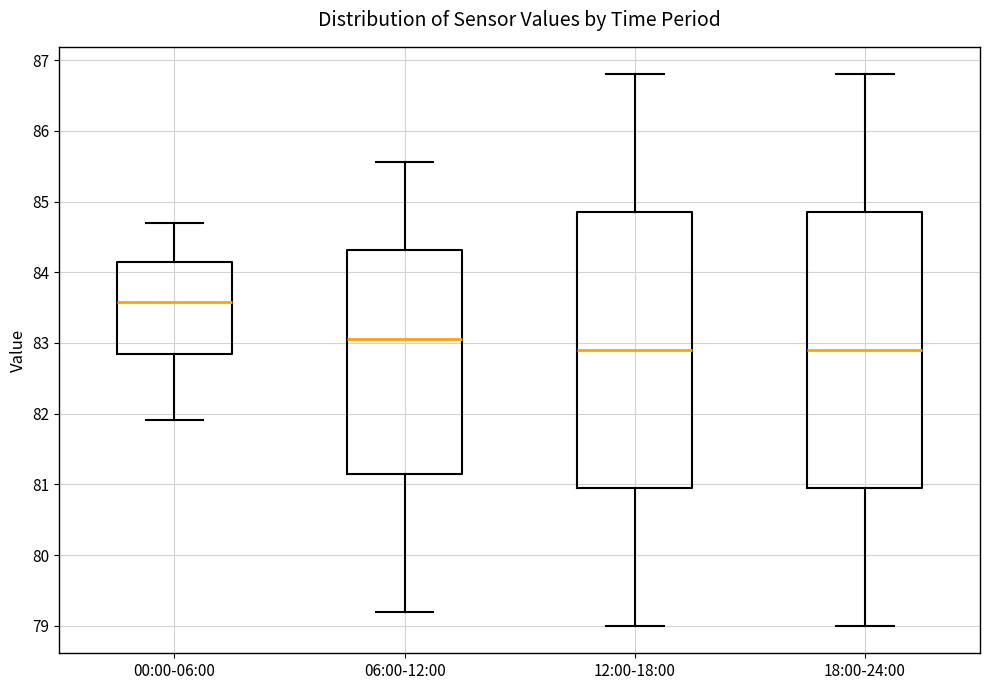

Reading left to right, read every box against the y-axis: the position of its median line, the range the box covers, and the ends of its whiskers. The values are not printed on the chart, so give them approximately, as read against the axis.

00:00-06:00: median 83.6, box 82.8 to 84.1, whiskers 81.9 to 84.7
06:00-12:00: median 83.1, box 81.2 to 84.3, whiskers 79.2 to 85.6
12:00-18:00: median 82.9, box 81.0 to 84.9, whiskers 79.0 to 86.8
18:00-24:00: median 82.9, box 81.0 to 84.9, whiskers 79.0 to 86.8